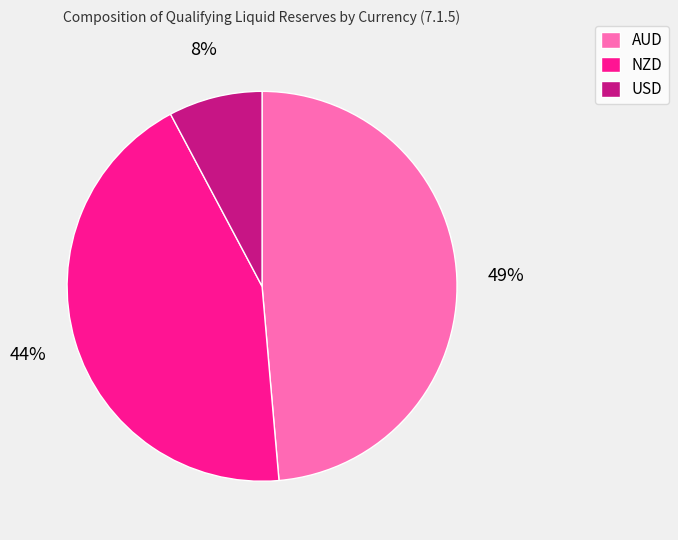

The USD slice represents 1% of the pie. True or false?

False